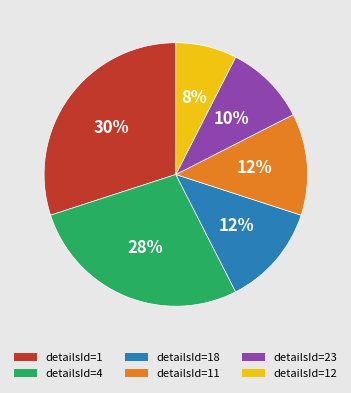

To the nearest percent, what is the average slice percentage?

17%